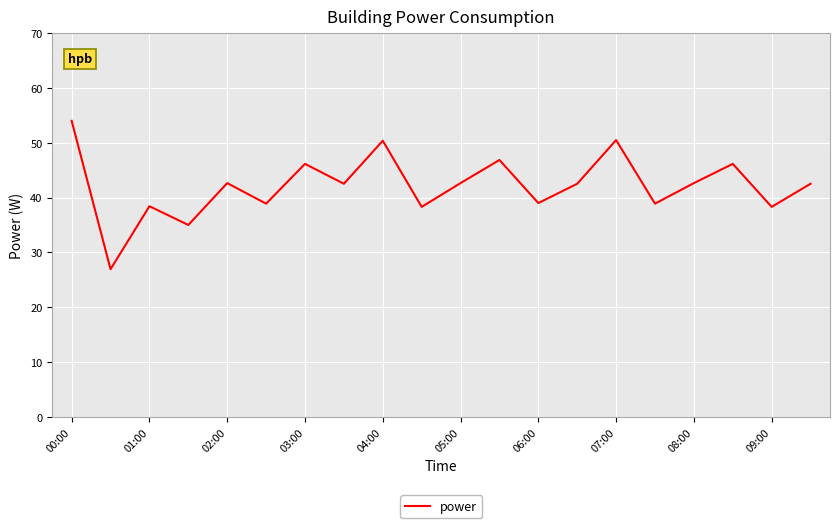

What is the difference between the maximum and minimum values?

27.1